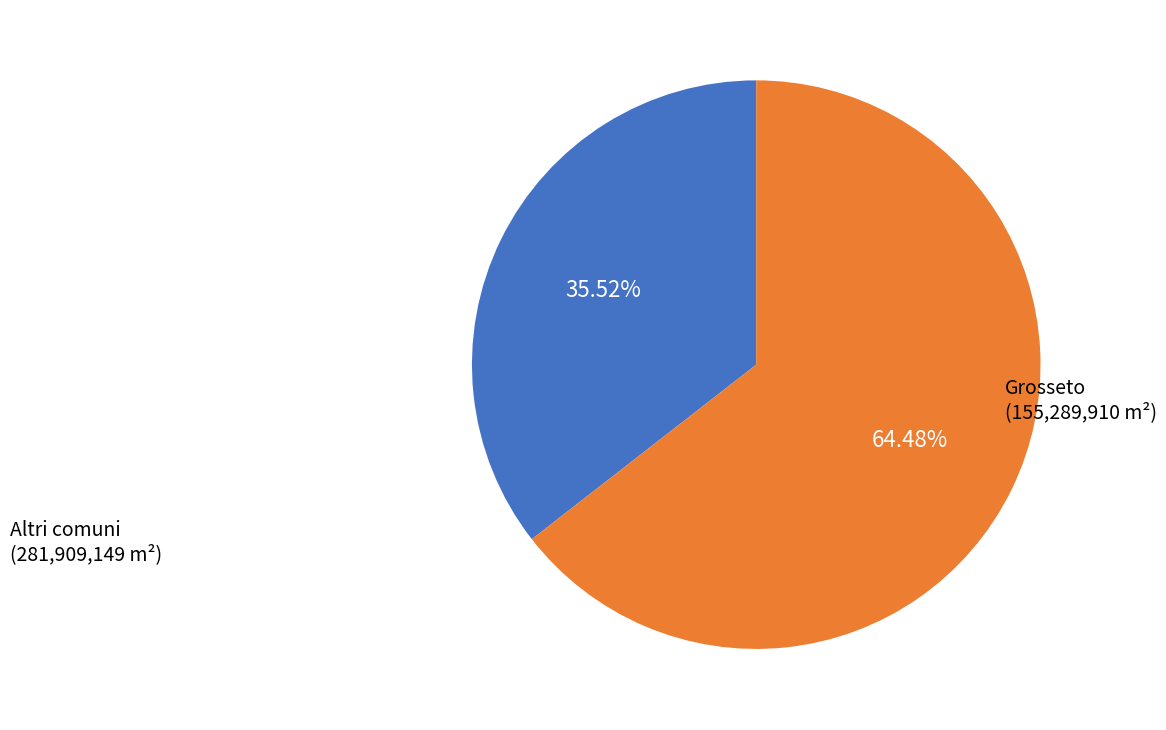

Which category has the biggest portion of the pie?

Altri comuni